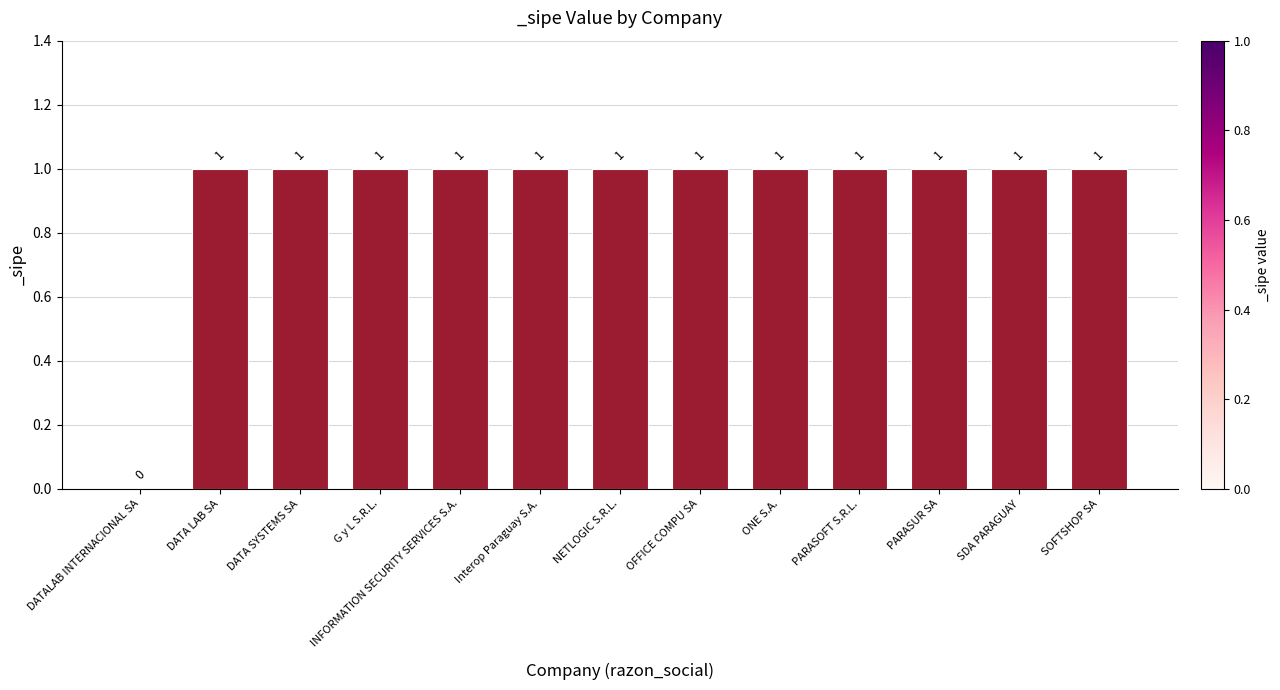

Reading left to right, transcribe all the data shown in this chart.

DATALAB INTERNACIONAL SA=0	DATA LAB SA=1	DATA SYSTEMS SA=1	G y L S.R.L.=1	INFORMATION SECURITY SERVICES S.A.=1	Interop Paraguay S.A.=1	NETLOGIC S.R.L.=1	OFFICE COMPU SA=1	ONE S.A.=1	PARASOFT S.R.L.=1	PARASUR SA=1	SDA PARAGUAY=1	SOFTSHOP SA=1